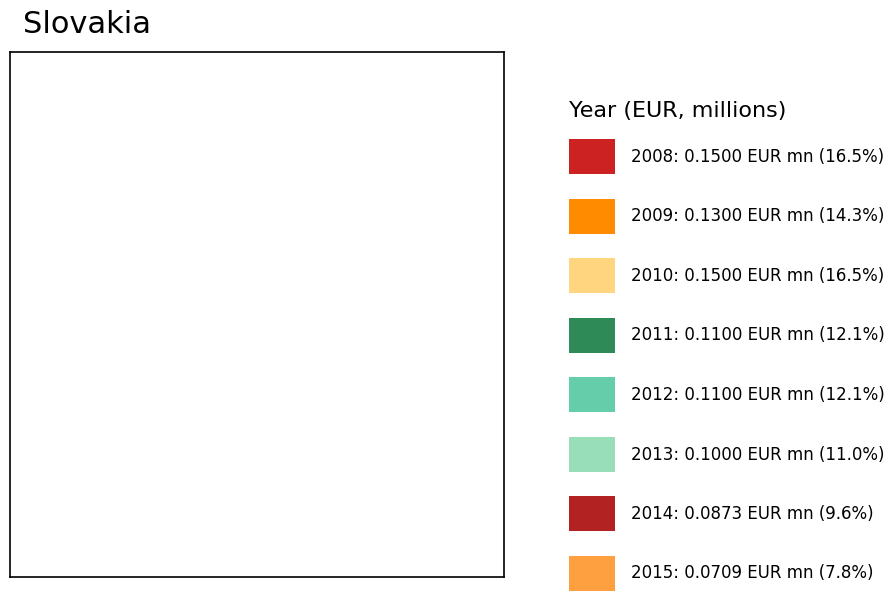

Rank the categories by value from lowest to highest.

2015, 2014, 2013, 2011, 2012, 2009, 2008, 2010